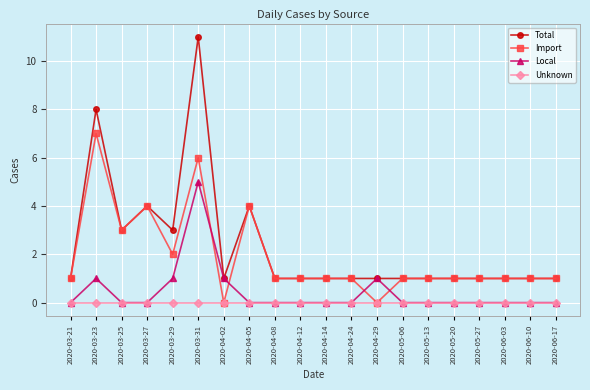

The Unknown series shows 0 at 2020-03-29. True or false?

True